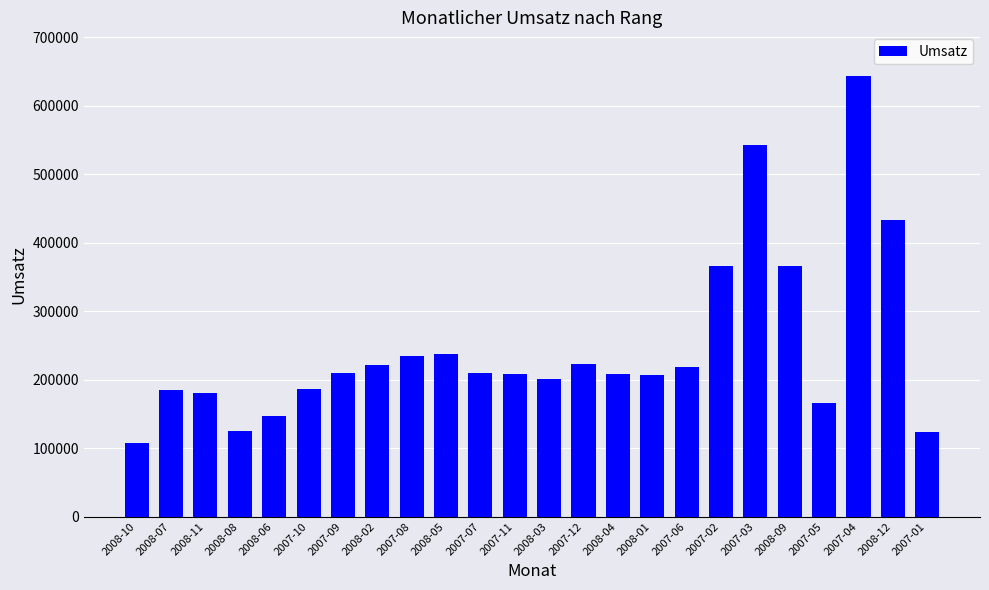

Which has a higher value, 2008-07 or 2007-01?

2008-07